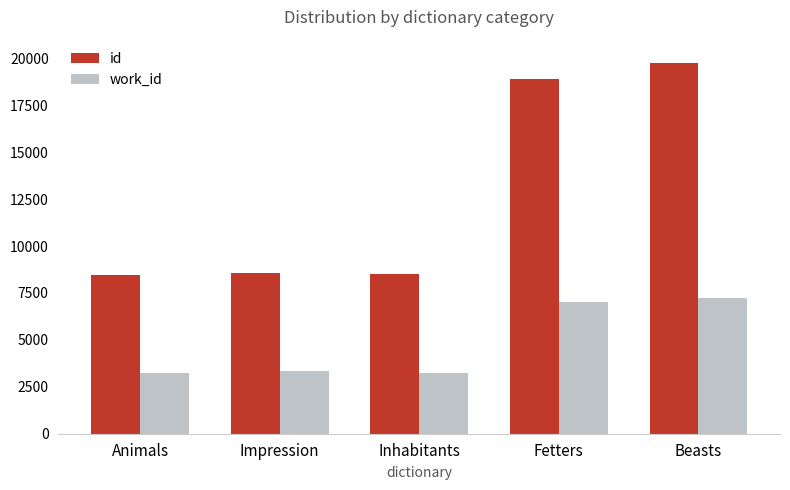

List the series in order of their peak value, lowest first.

work_id, id